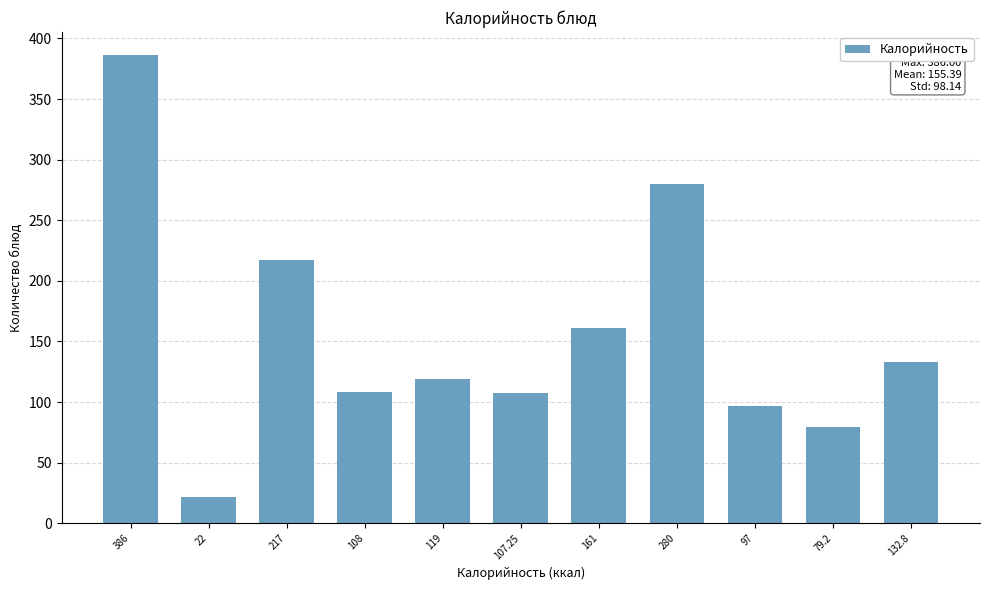

What is the label of the 4th bar from the right?

280